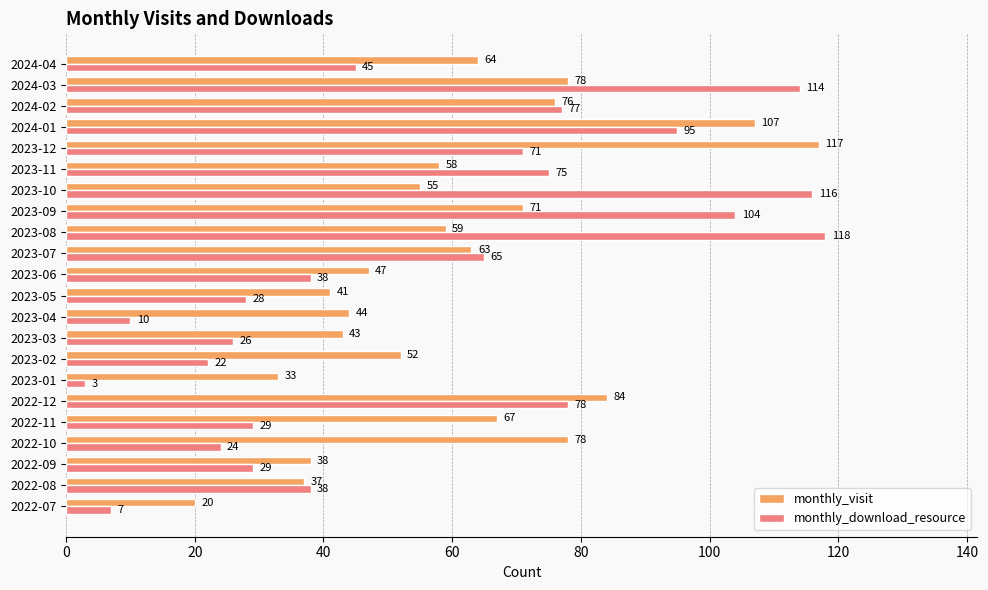

What is the difference between the second highest and minimum values in the monthly_download_resource series?

113